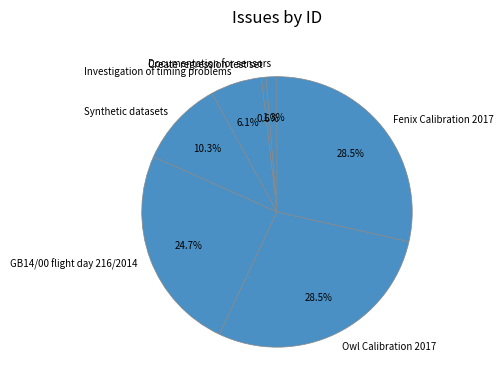

To the nearest percent, what is the combined percentage of Owl Calibration 2017 and Synthetic datasets?

39%